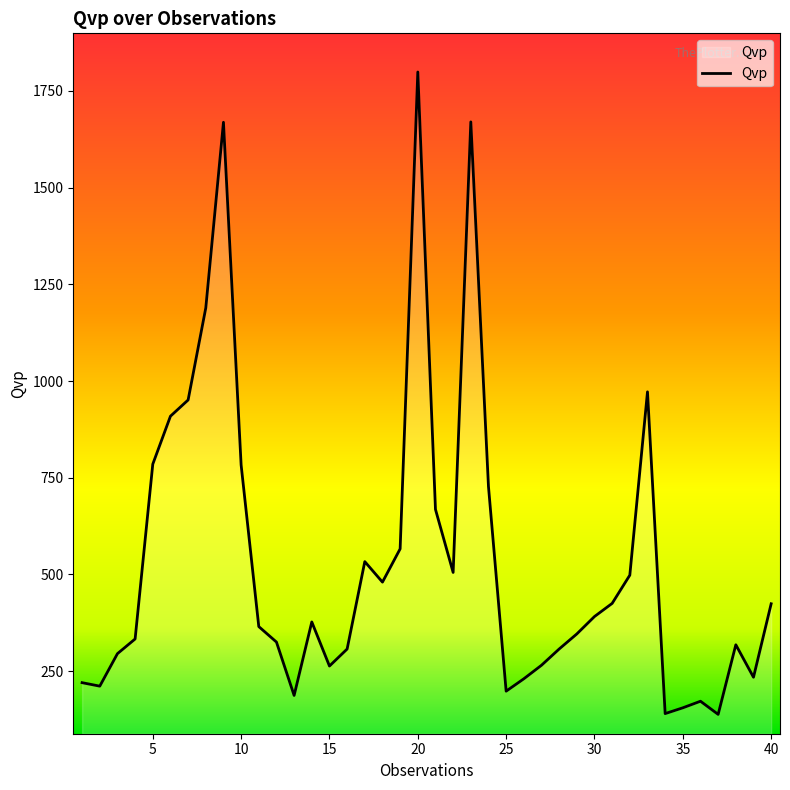

What is the difference between the maximum and minimum values?

1661